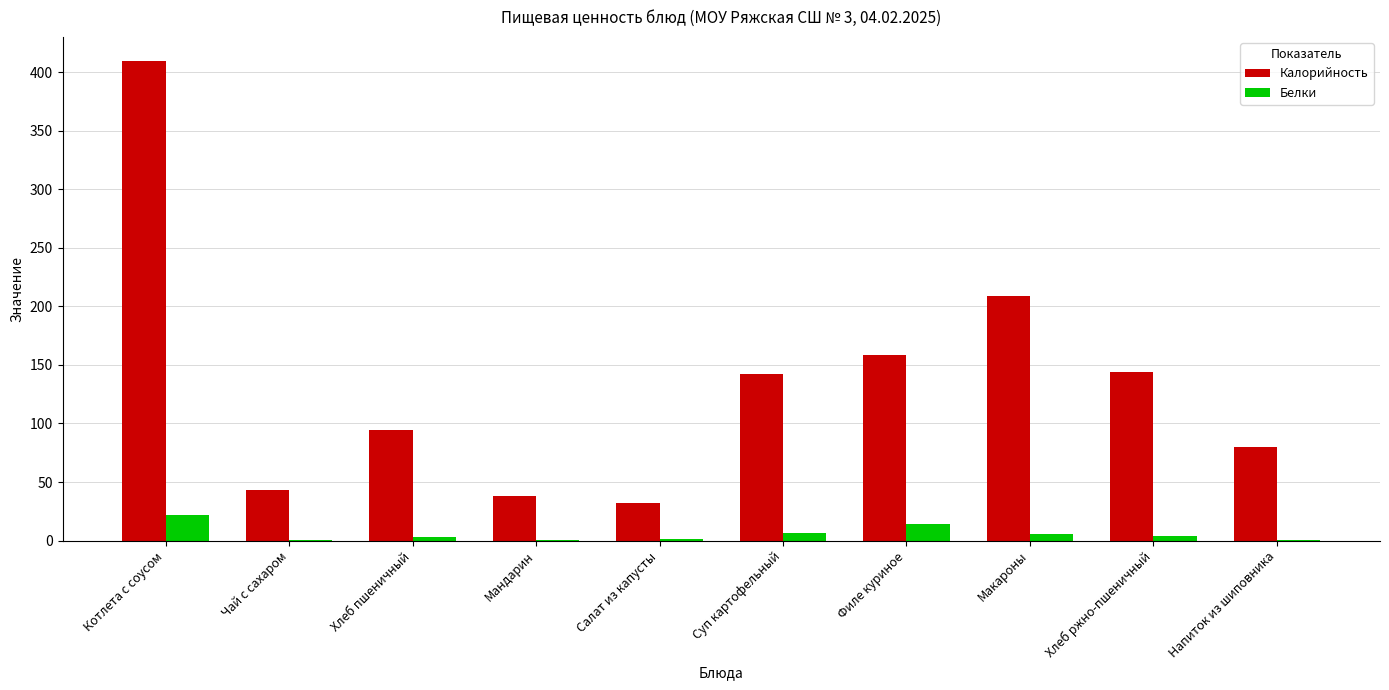

Between Чай с сахаром and Суп картофельный, which series saw the biggest shift?

Калорийность